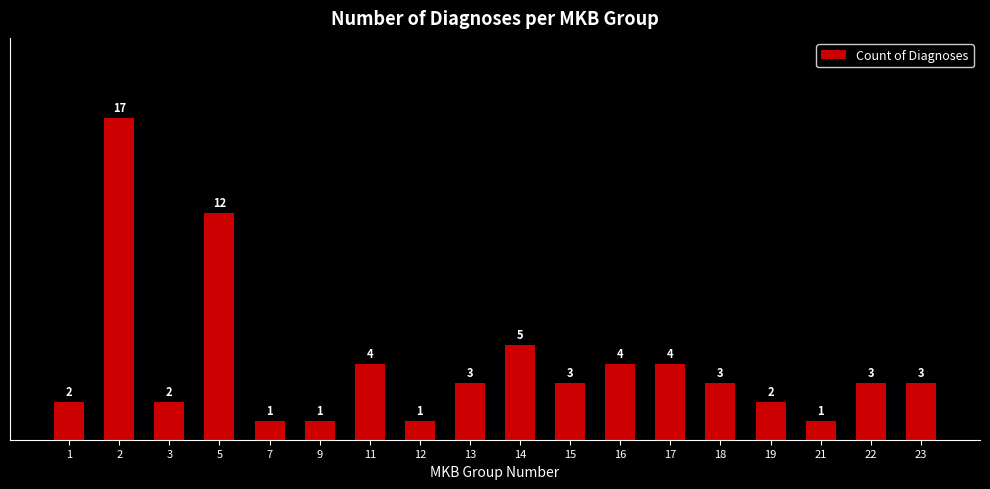

Where is the data nearest to the value 9?

5